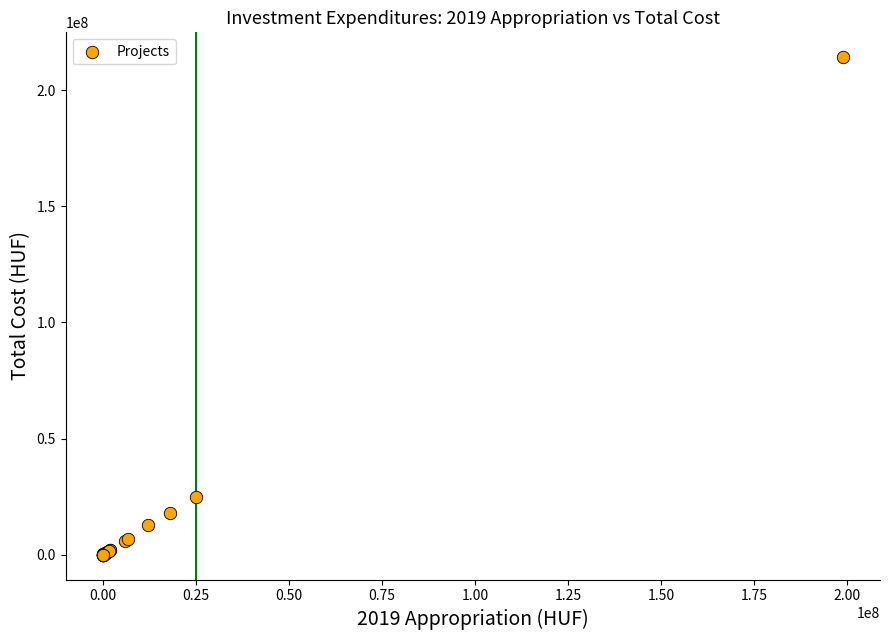

What Y value in the scatter plot is closest to 107066410?

25000000